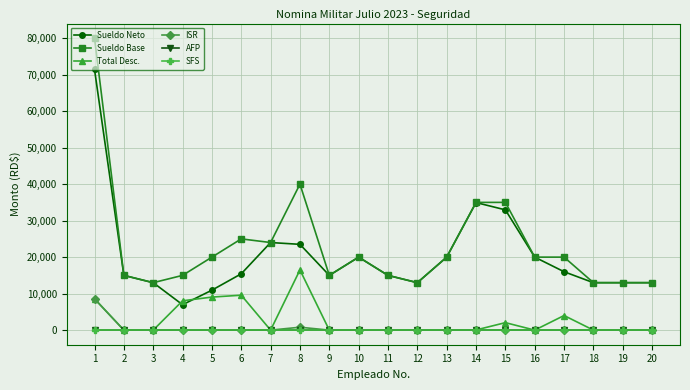

Where is SFS nearest to the value 0?

1